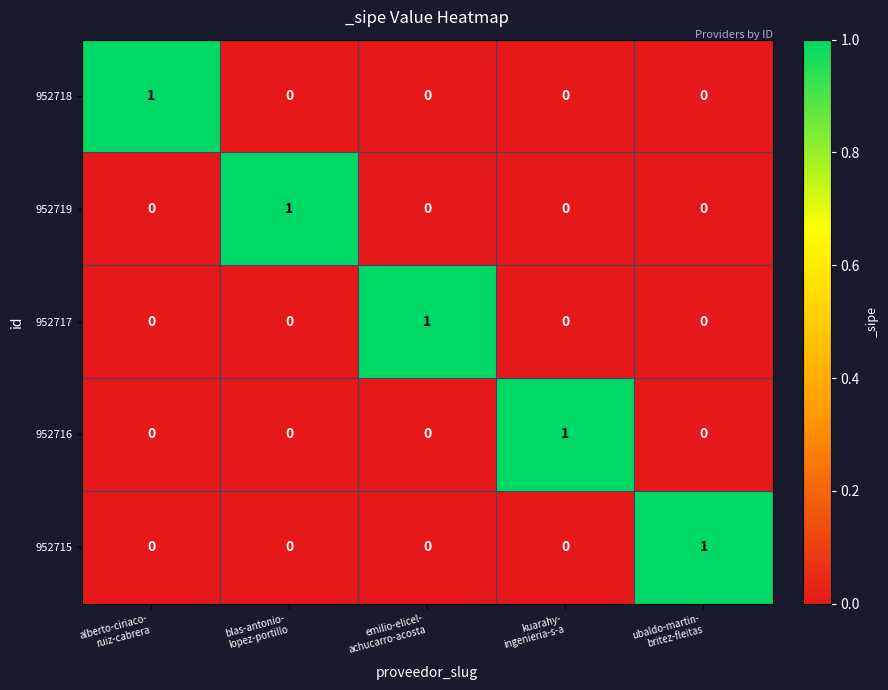

Reading left to right, transcribe all the data shown in this chart.

952718: 1	0	0	0	0
952719: 0	1	0	0	0
952717: 0	0	1	0	0
952716: 0	0	0	1	0
952715: 0	0	0	0	1